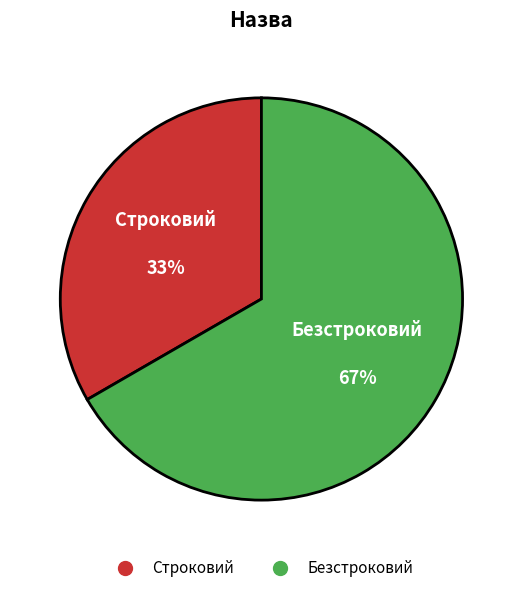

Count the number of slices in the pie.

2